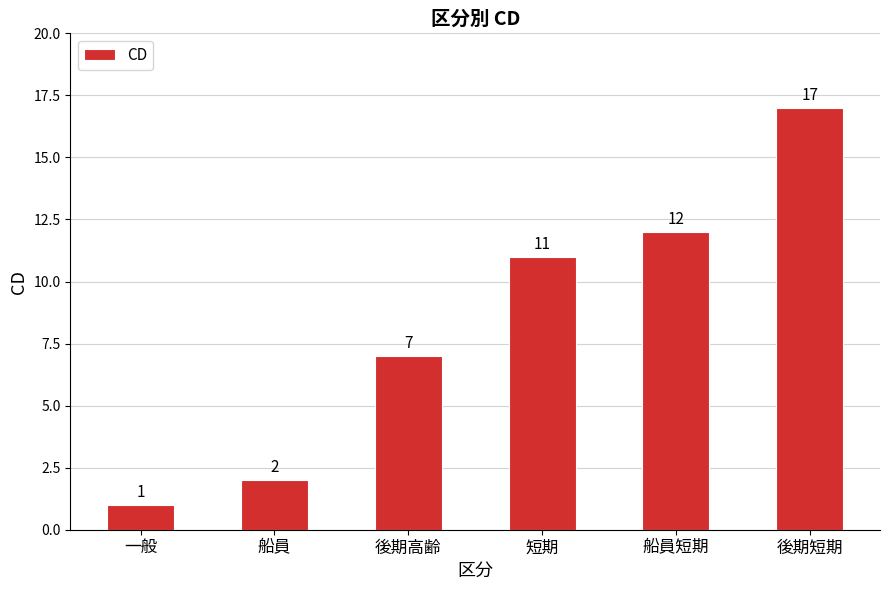

What is the change in value from 船員 to 短期?

+9